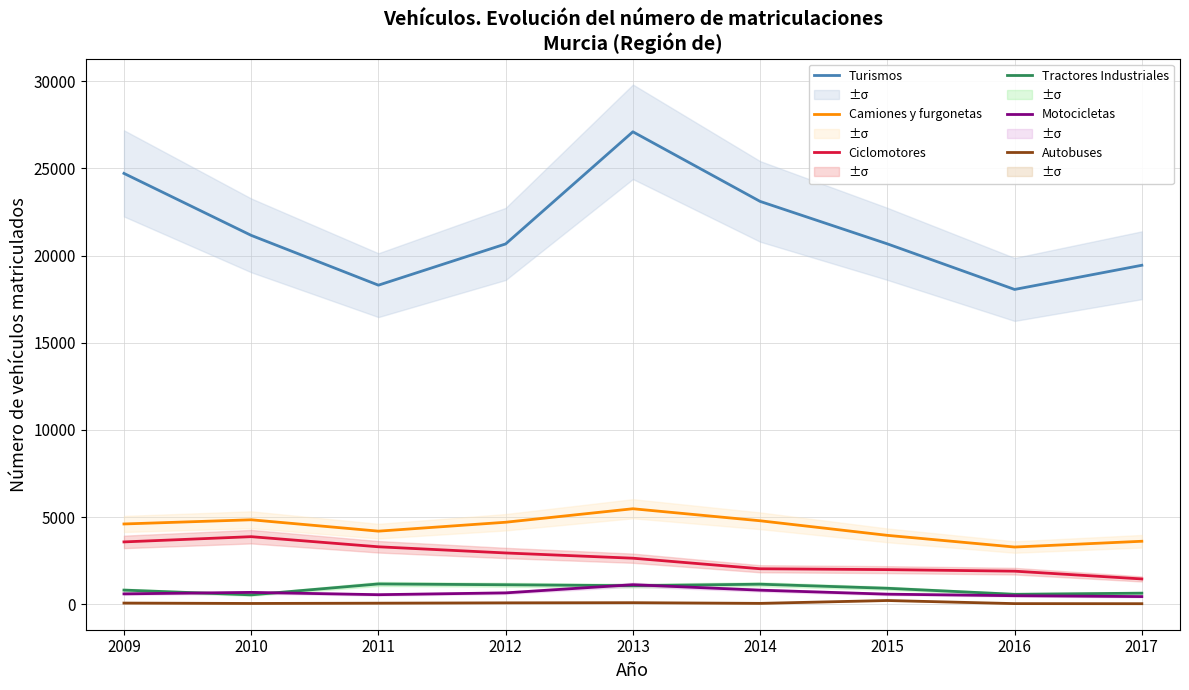

Where is the first local maximum for Turismos?

2013